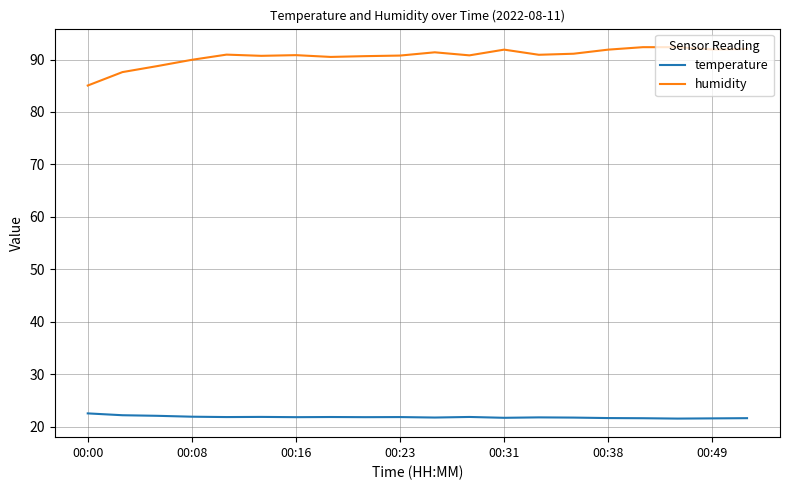

Which series has the largest total across all categories?

humidity